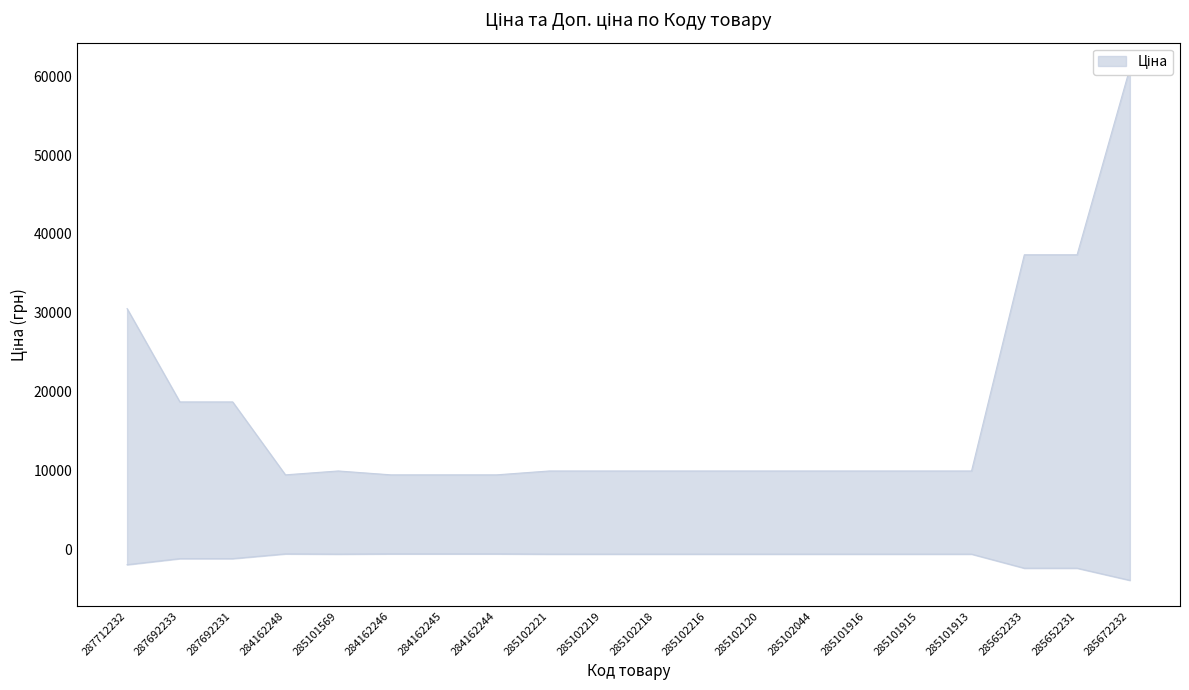

The value of Ціна at 285652231 is -2427.3. True or false?

True